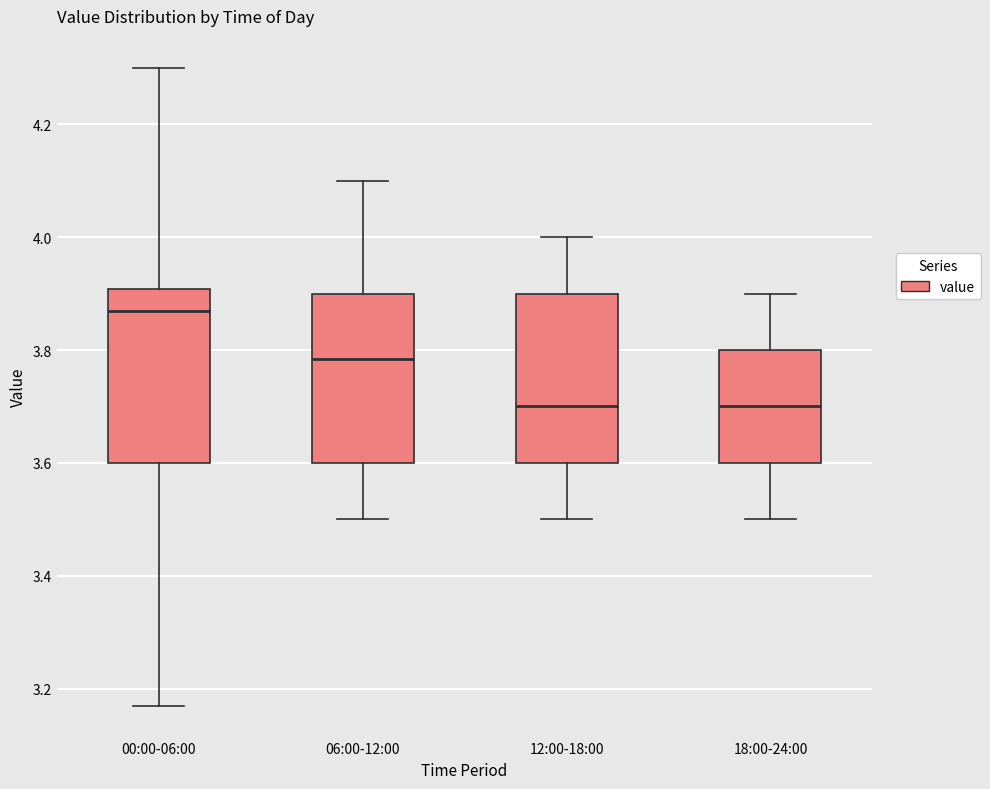

Which box's median line is the highest?

00:00-06:00